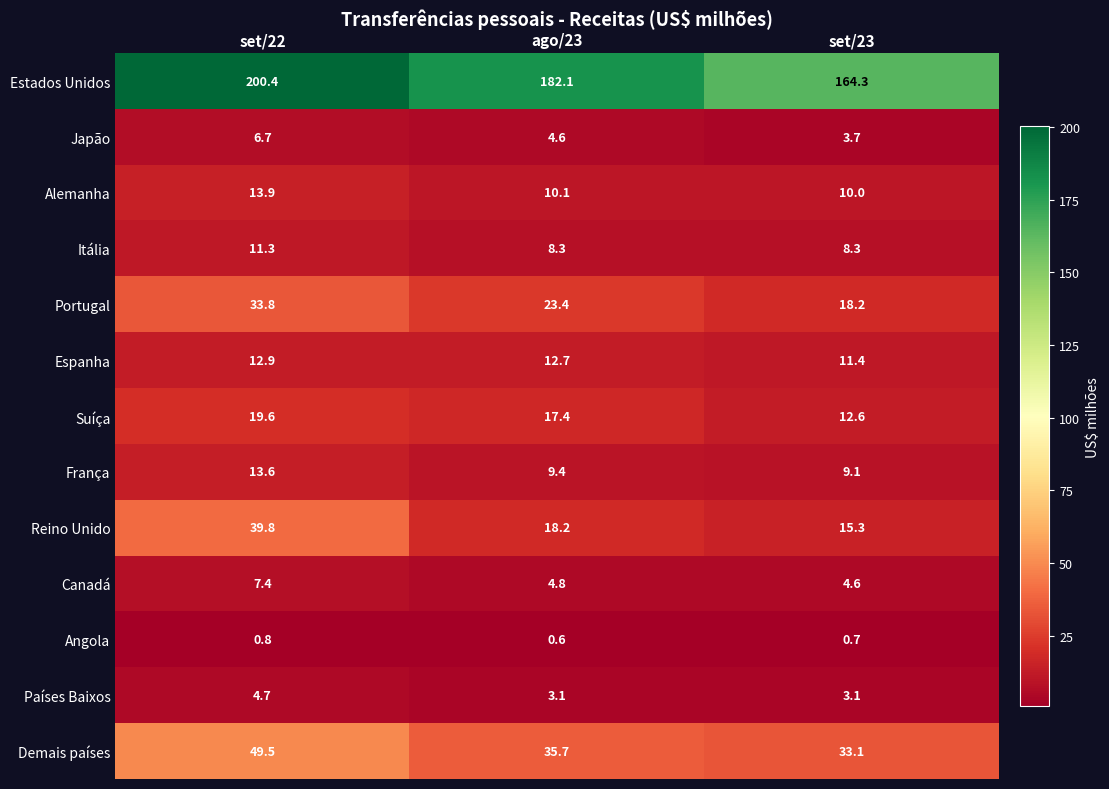

Which series has the largest range (max minus min)?

Estados Unidos